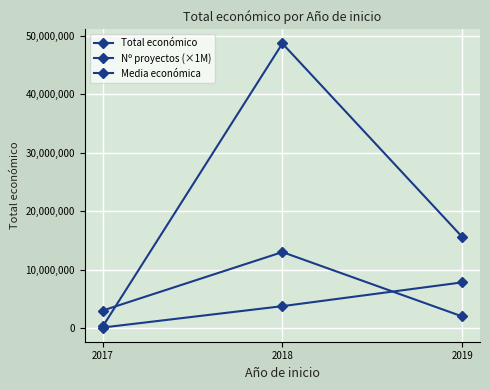

Does the chart display data point markers on the line(s)?

Yes